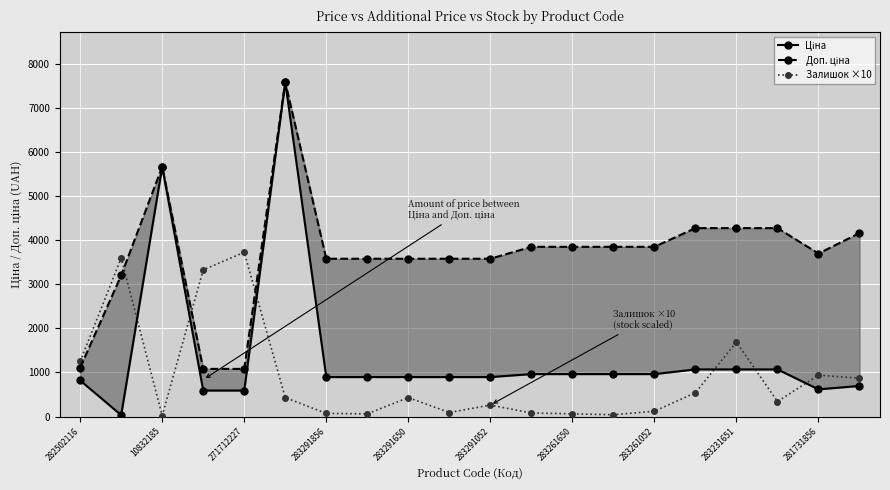

Rank the series at 13 from highest to lowest value.

Доп. ціна, Ціна, Залишок ×10